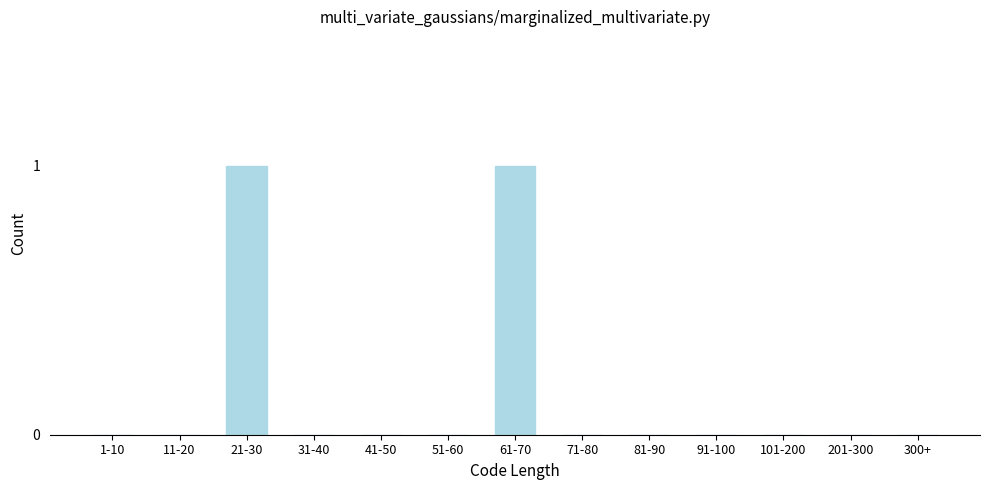

Reading left to right, what are all the values shown in this chart?

1-10=0	11-20=0	21-30=1	31-40=0	41-50=0	51-60=0	61-70=1	71-80=0	81-90=0	91-100=0	101-200=0	201-300=0	300+=0